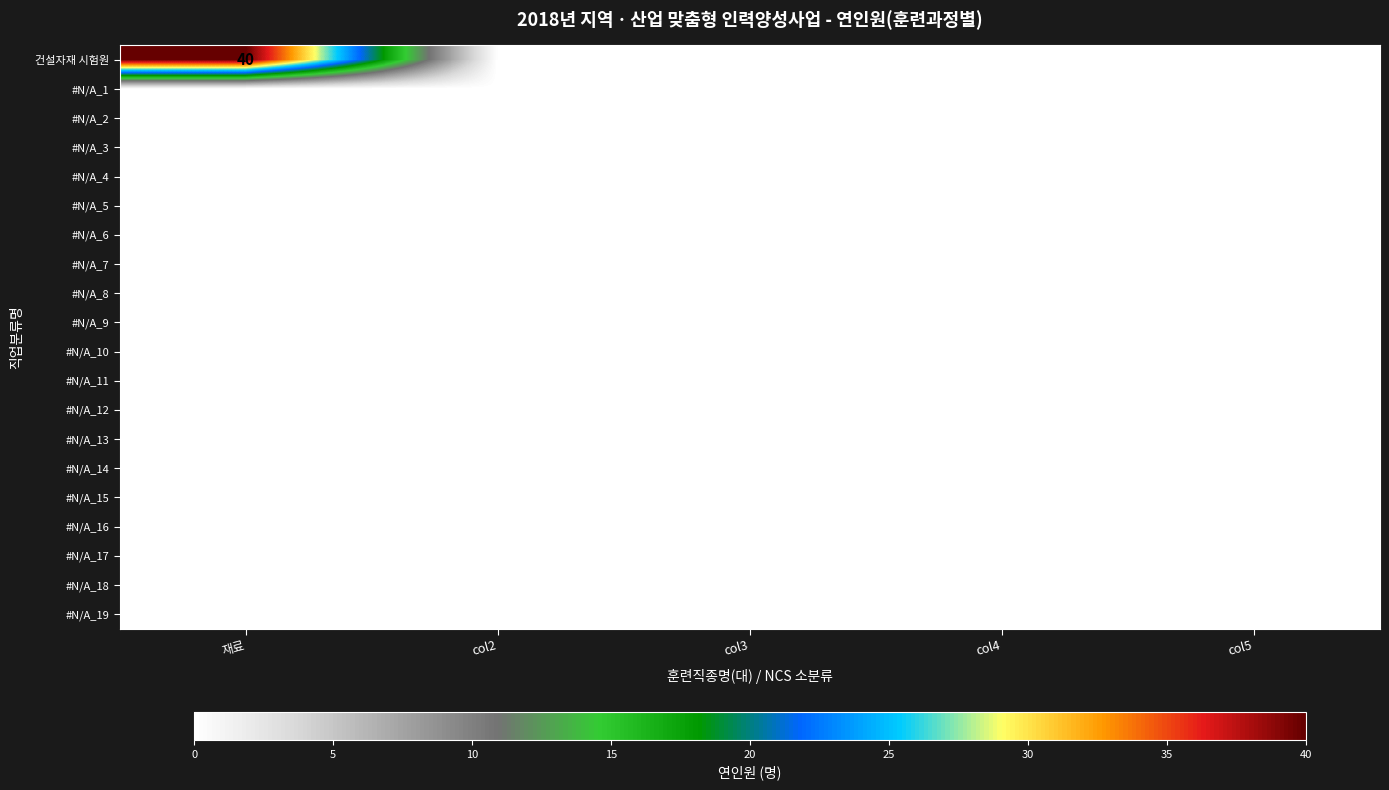

At how many categories does at least one series exceed 24?

1